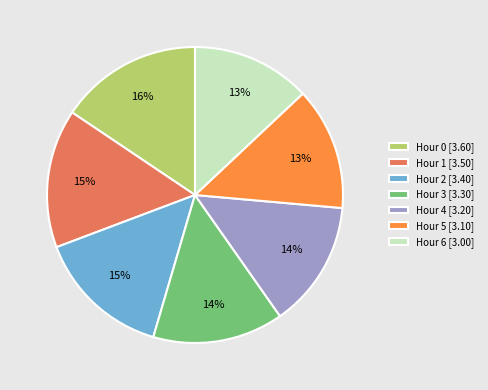

To the nearest percent, what percentage of the pie is Hour 1?

15%